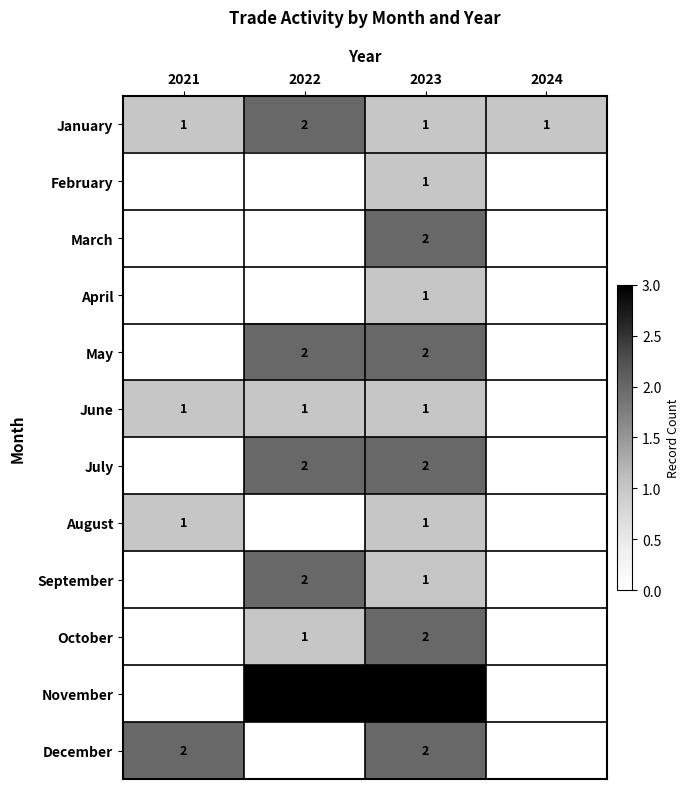

At how many categories does at least one series exceed 2?

2